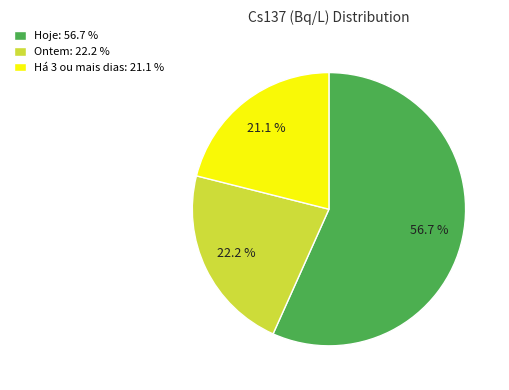

Combined, what portion of the pie is Hoje: 56.7 % and Ontem: 22.2 %?

78.9%